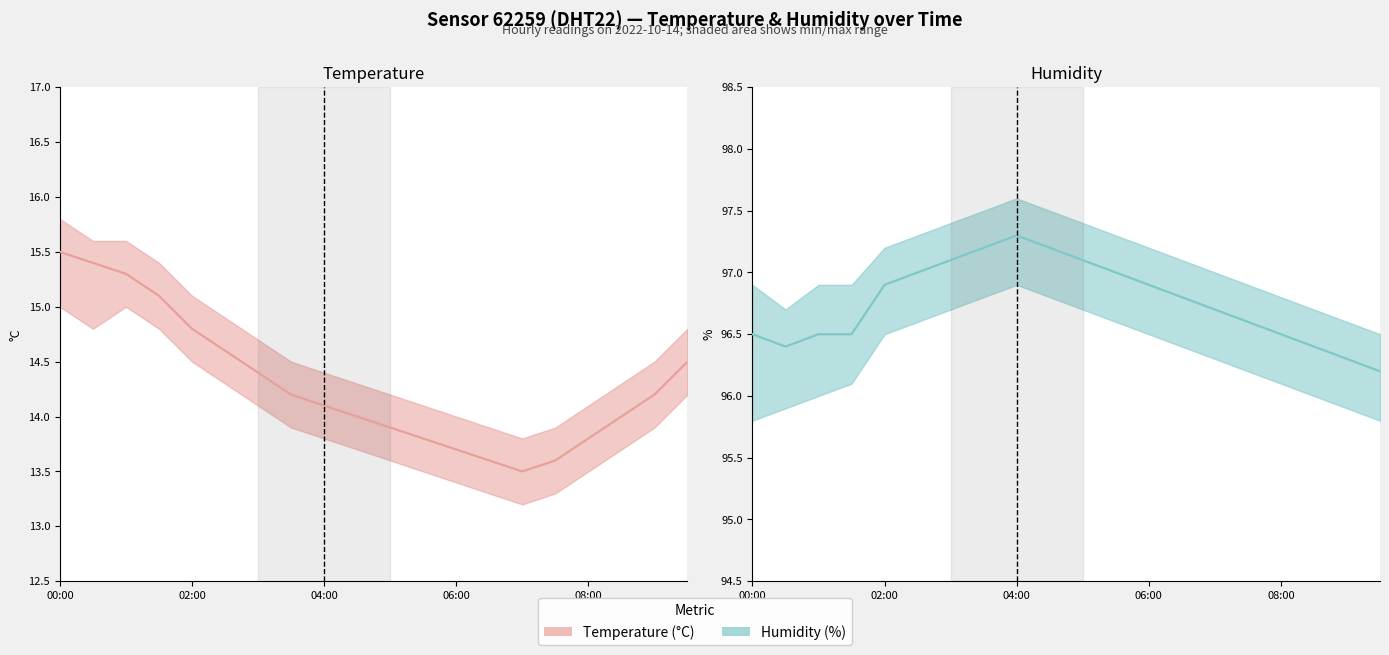

Which series changed the most between 00:00 and 18?

Temperature (°C)